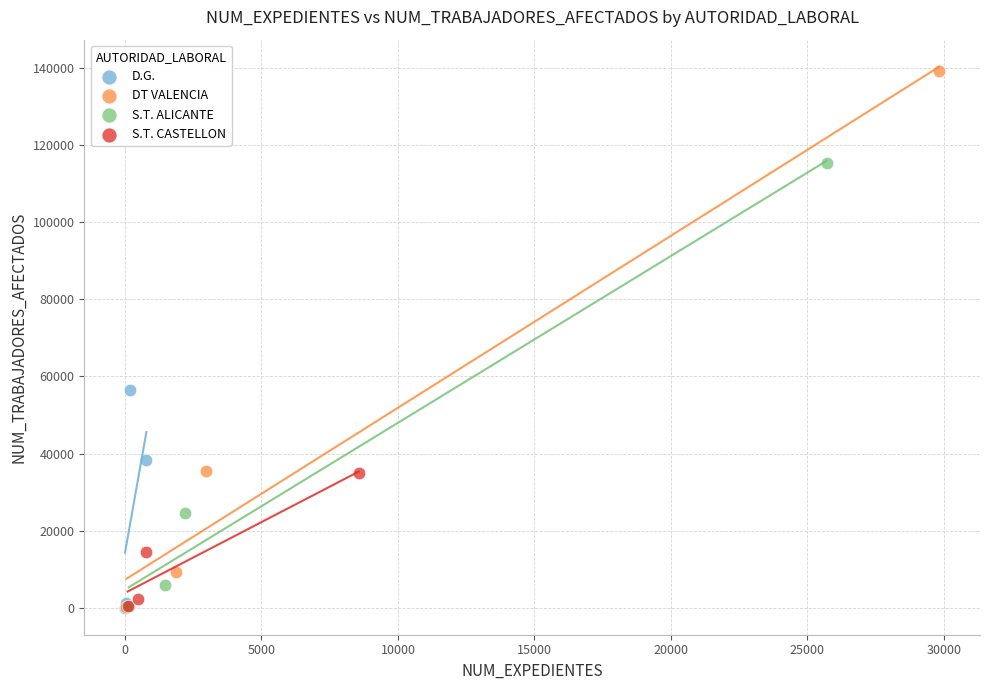

Which series has the widest spread of Y values?

DT VALENCIA